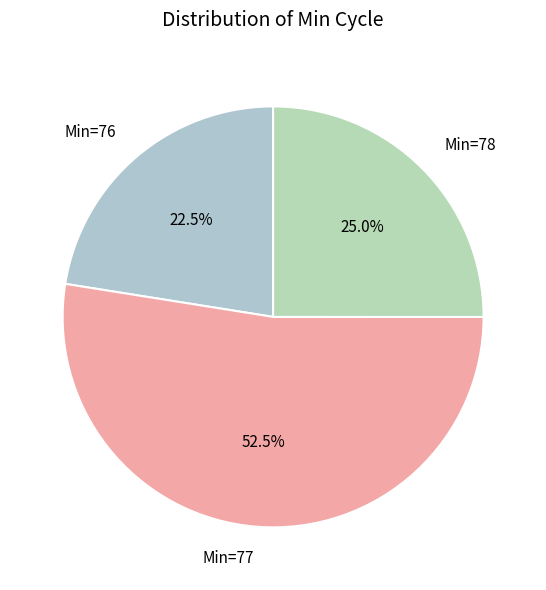

Which category accounts for the majority?

Min=77